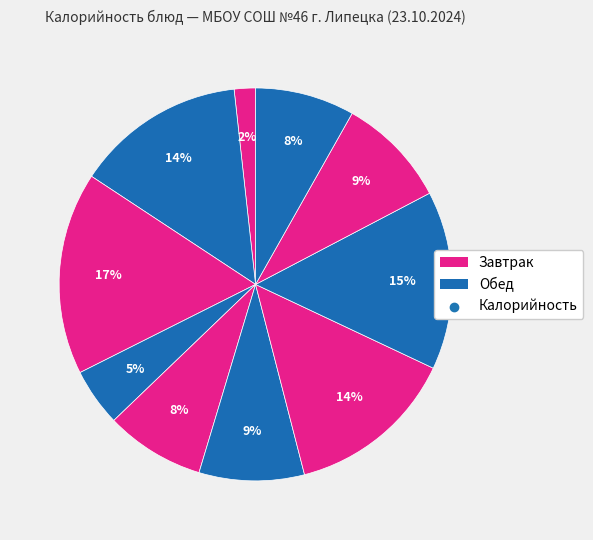

Count the number of slices in the pie.

10